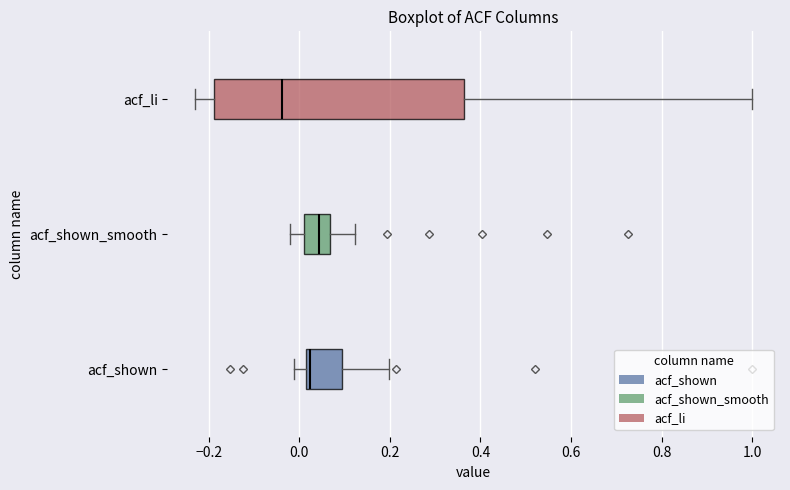

Comparing the boxes themselves (not the whiskers), which one is the widest?

acf_li